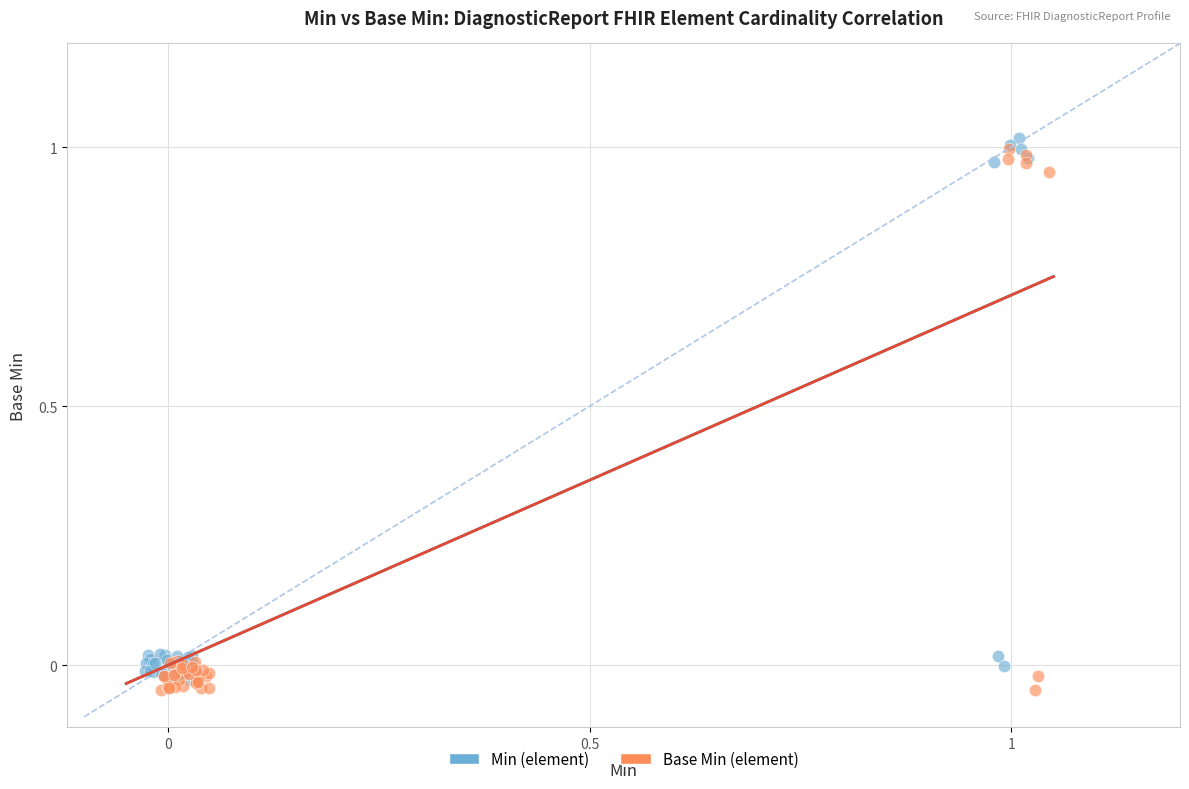

Which series contains the lowest Y value?

Base Min (element)